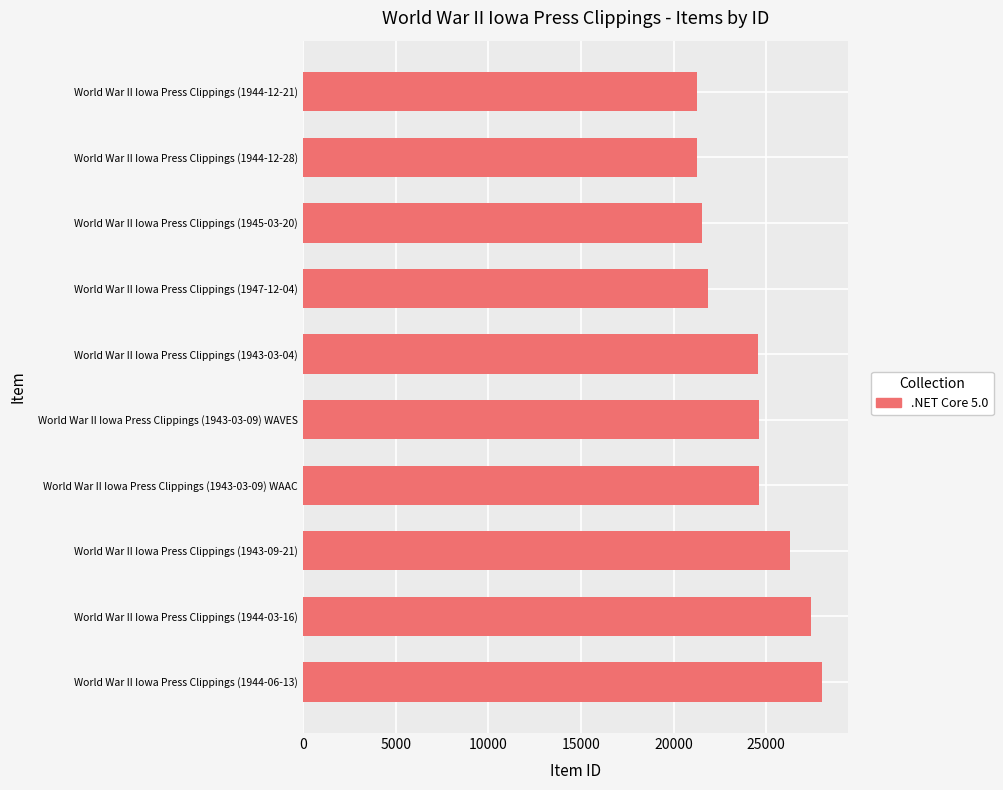

Which has a higher value, World War II Iowa Press Clippings (1945-03-20) or World War II Iowa Press Clippings (1943-03-09) WAVES?

World War II Iowa Press Clippings (1943-03-09) WAVES